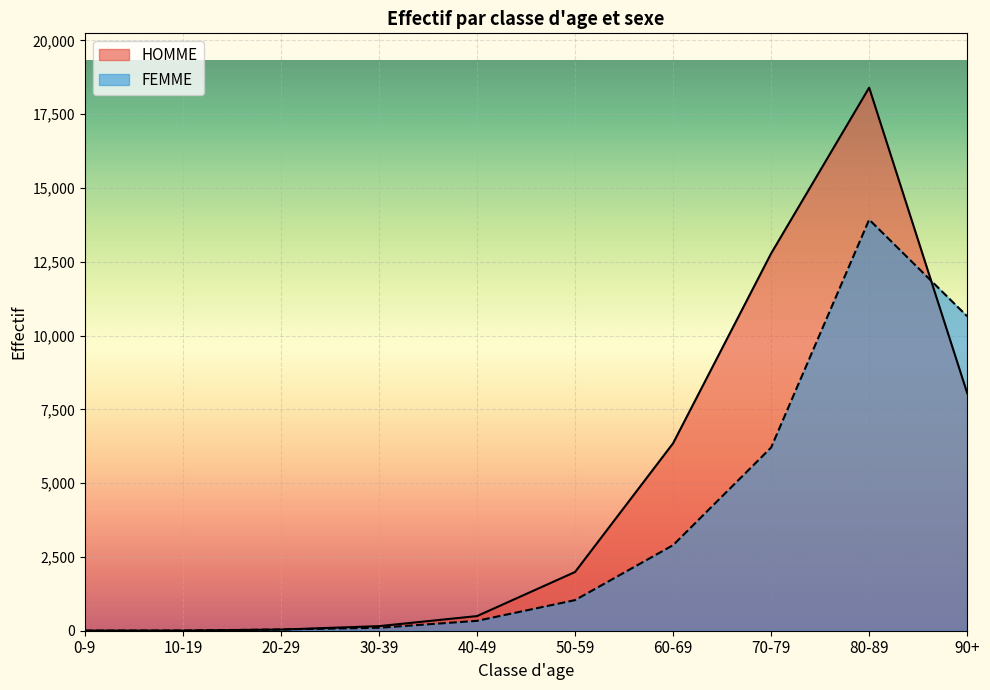

Which series has the widest spread of values?

HOMME